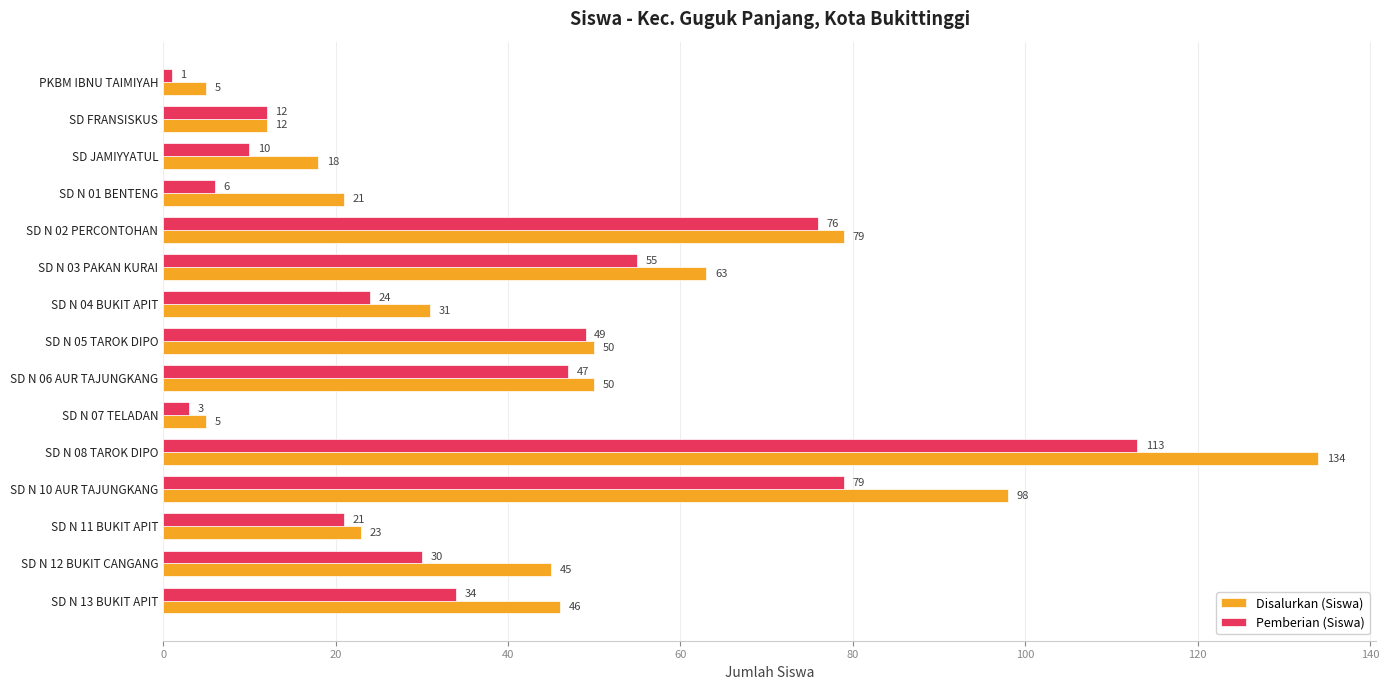

At SD N 12 BUKIT CANGANG, list the series in order from smallest to largest.

Pemberian (Siswa), Disalurkan (Siswa)